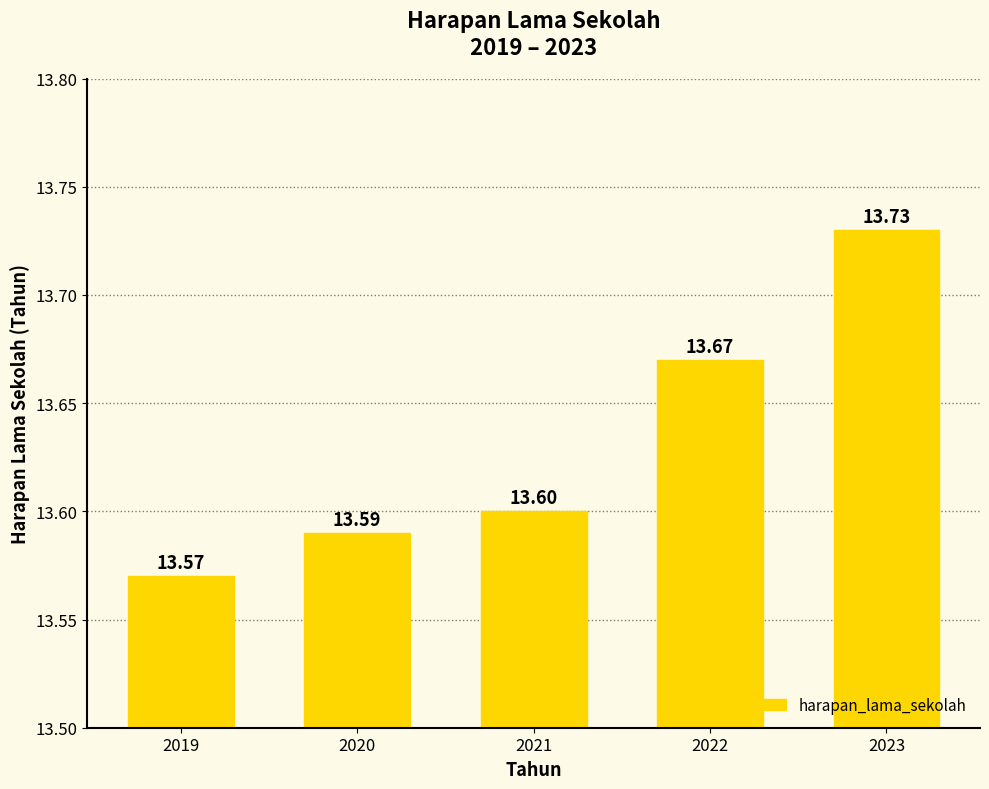

Is it true that the value at 2020 is 13.6?

True